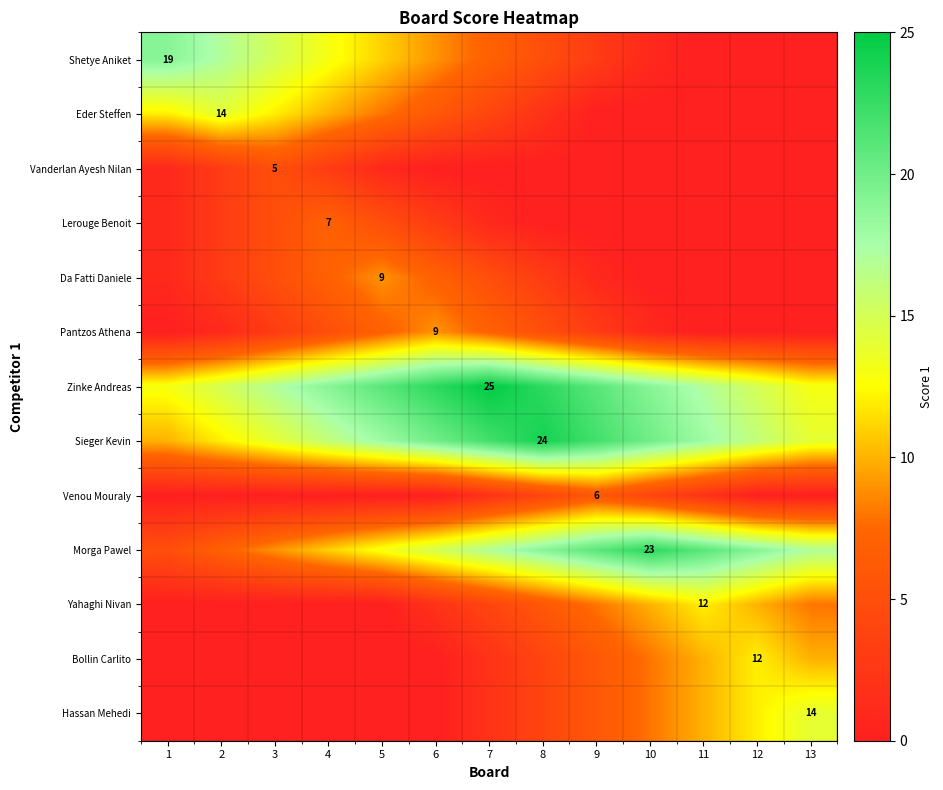

What is the difference between the maximum and minimum values in the Bollin Carlito series?

12